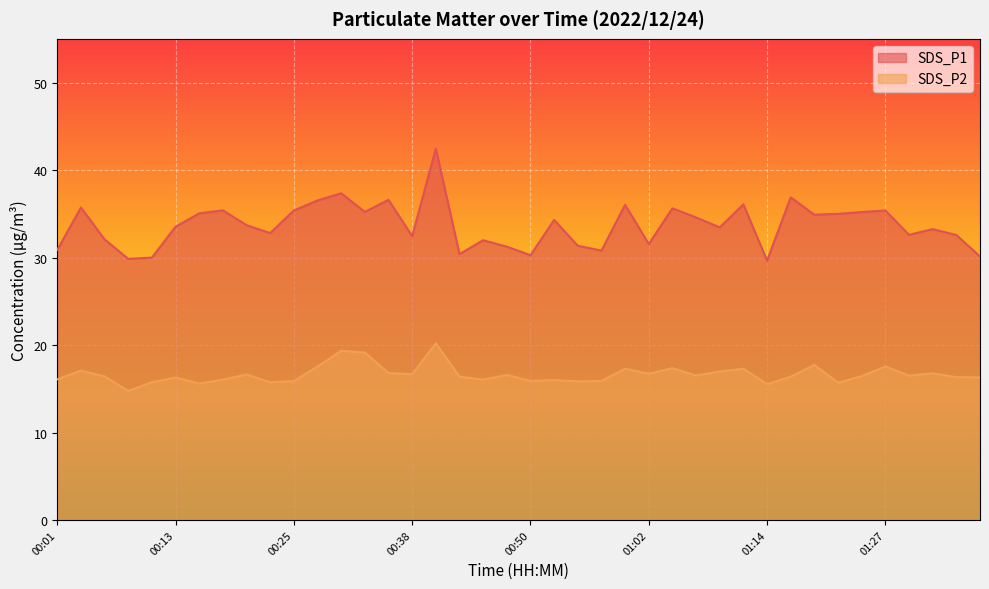

What is the spread (max minus min) of values at 00:01?

14.8